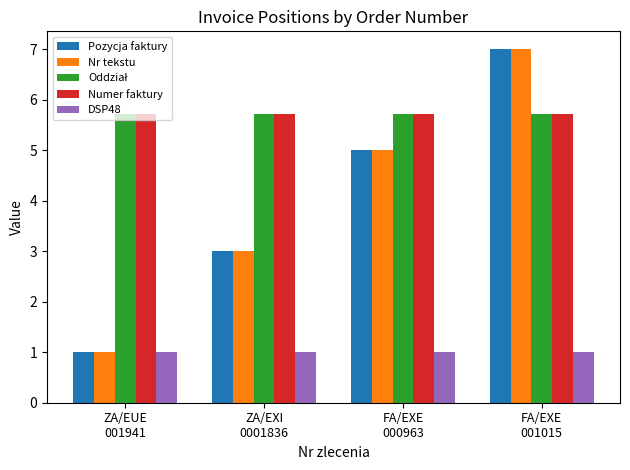

At which label does Nr tekstu reach its peak?

FA/EXE
001015